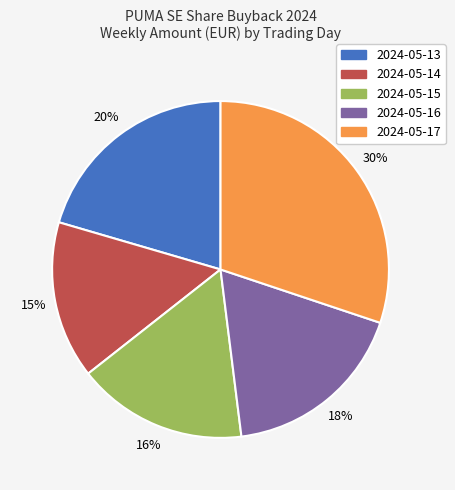

Rank the categories by value from highest to lowest.

2024-05-17, 2024-05-13, 2024-05-16, 2024-05-15, 2024-05-14